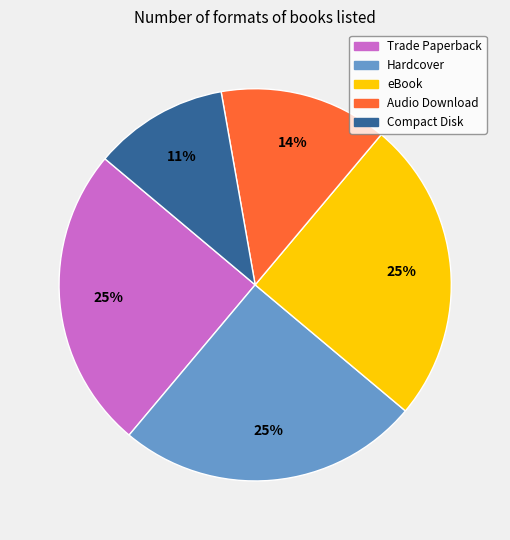

Does Trade Paperback represent more than half of the total?

No